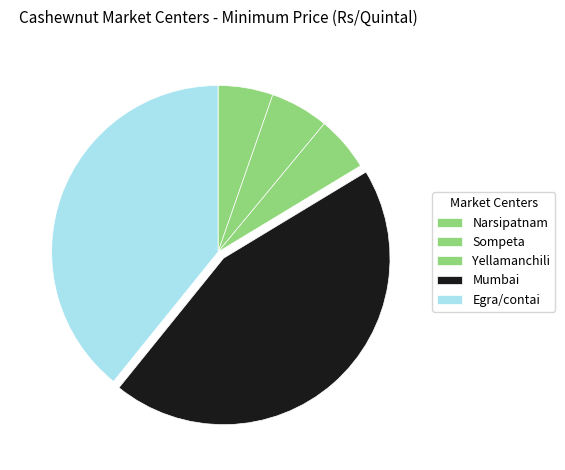

To the nearest percent, what is the combined percentage of Egra/contai and Sompeta?

45%